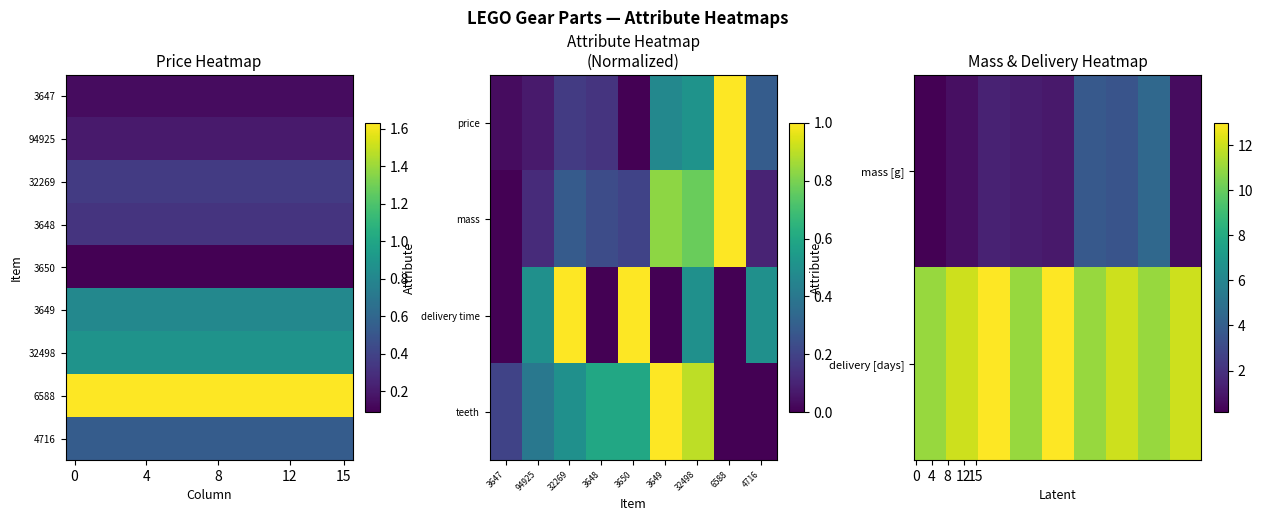

What is the sum of all teeth number values?

4.2